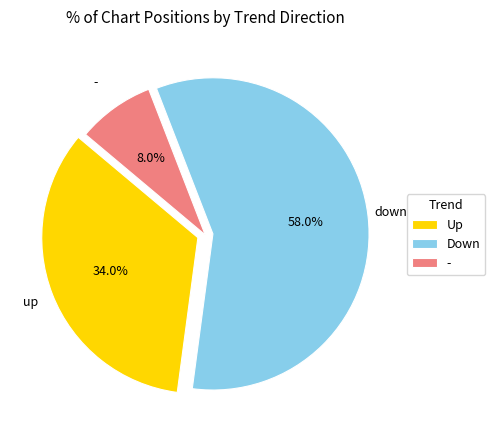

Rank the categories by value from lowest to highest.

-, up, down